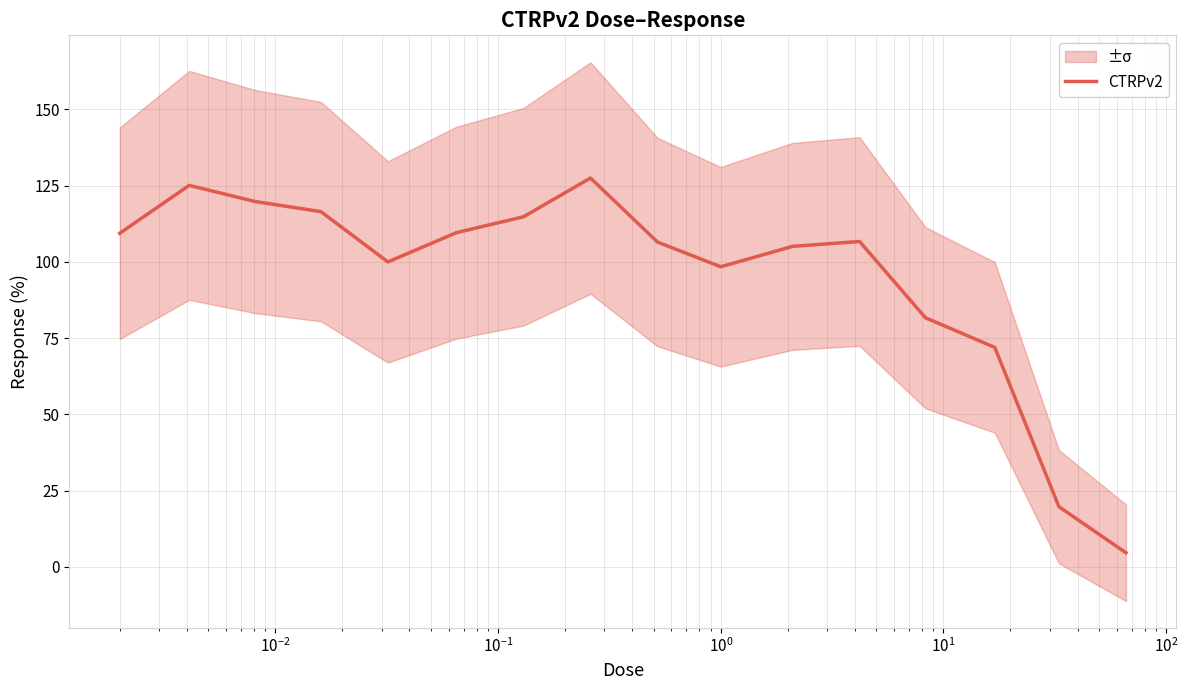

What is the lowest value of the CTRPv2 series?

4.7